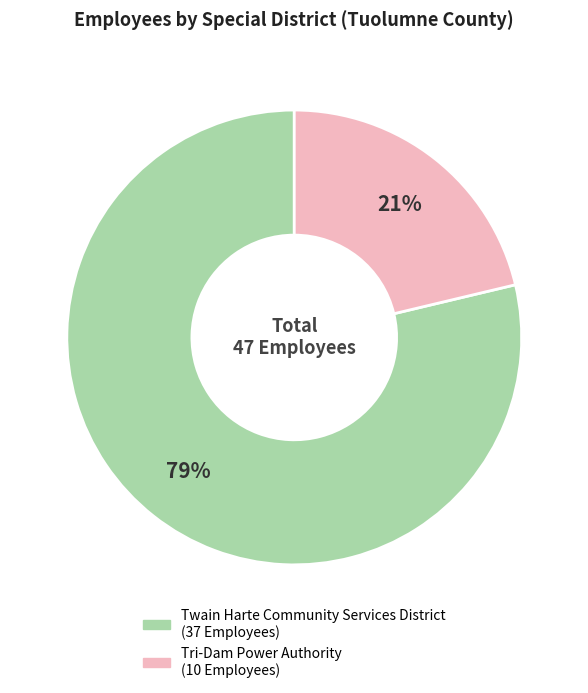

The Twain Harte Community Services District slice represents 79% of the pie. True or false?

True